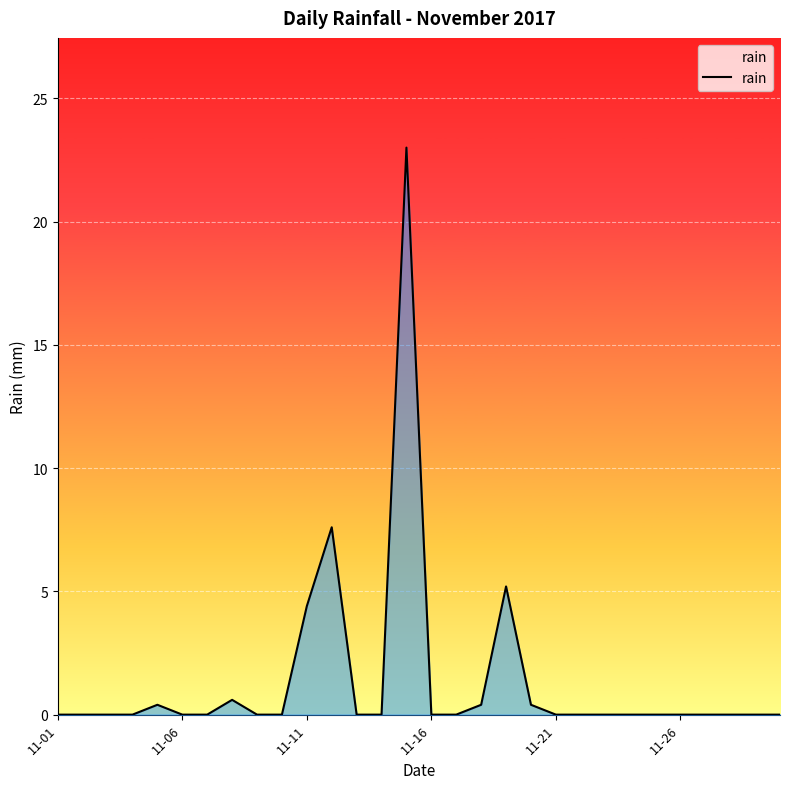

What is the maximum value shown in the chart?

23.0